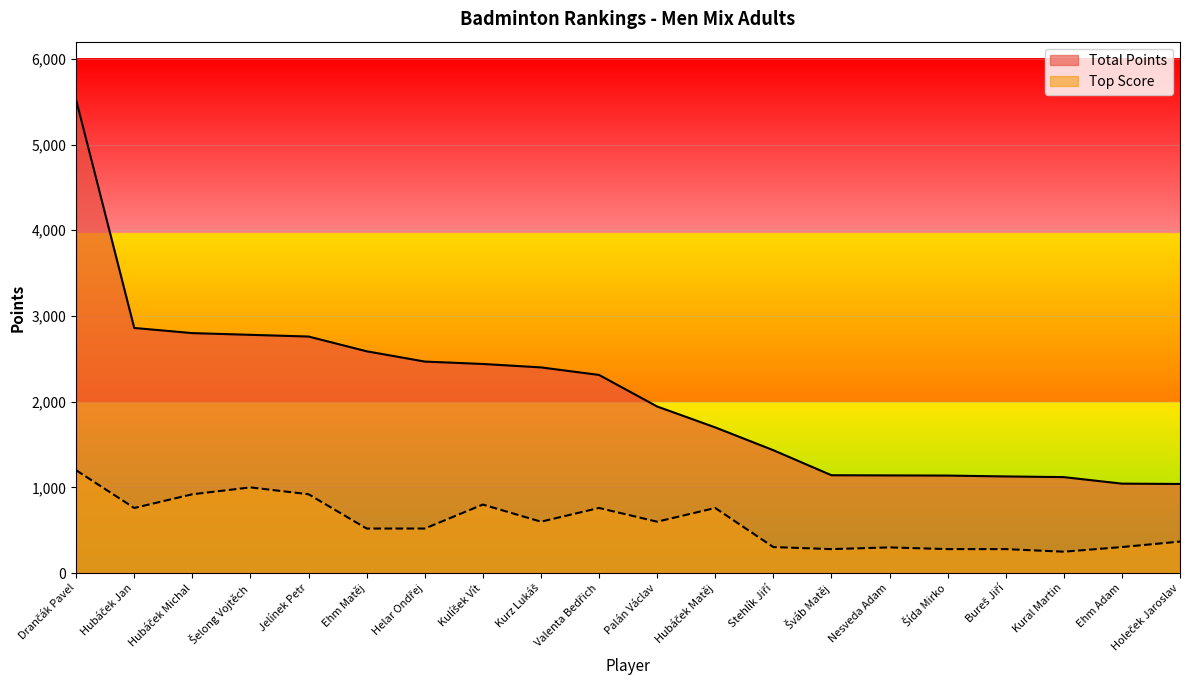

What is the difference between the second highest and second lowest values in the Total Points series?

1816